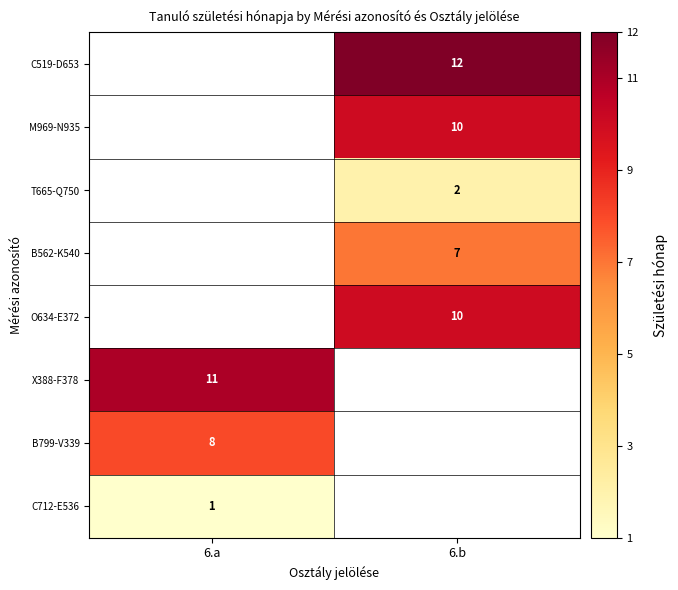

How many categories are shown in the chart?

2